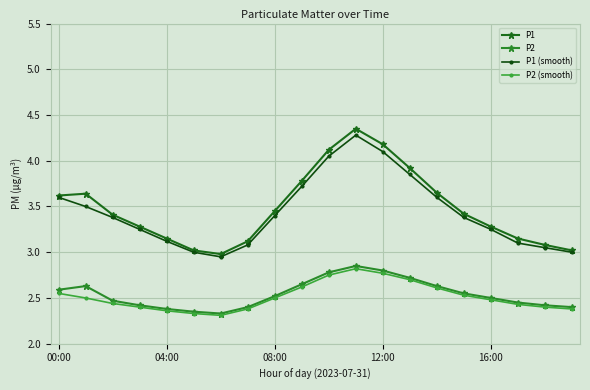

True or false: P1 and P1 (smooth) cross at least once.

False